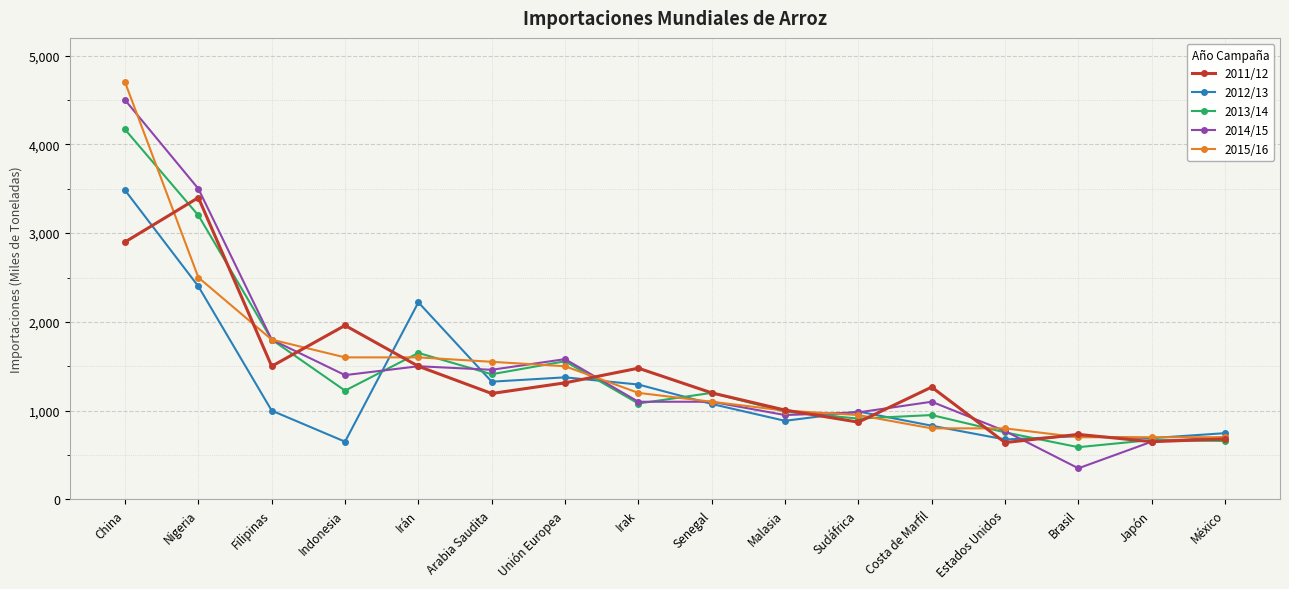

How many lines are shown in the chart?

5